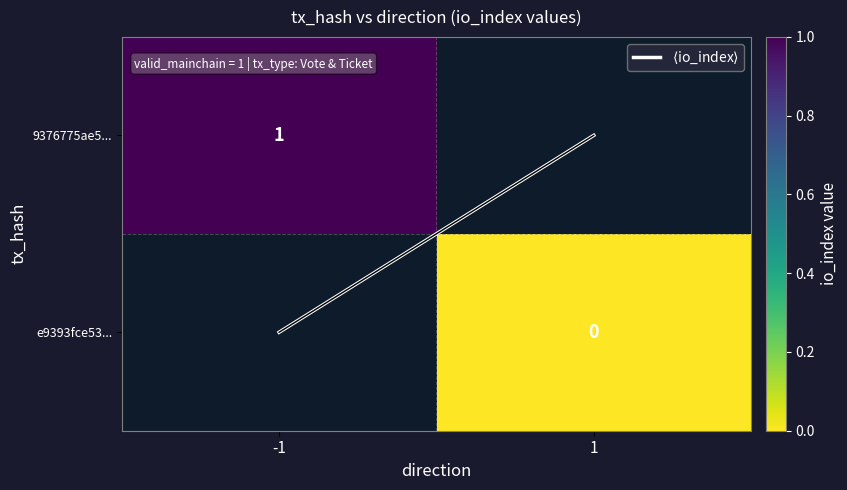

The $\langle$io_index$\rangle$ series shows 0.4 at -1. True or false?

False